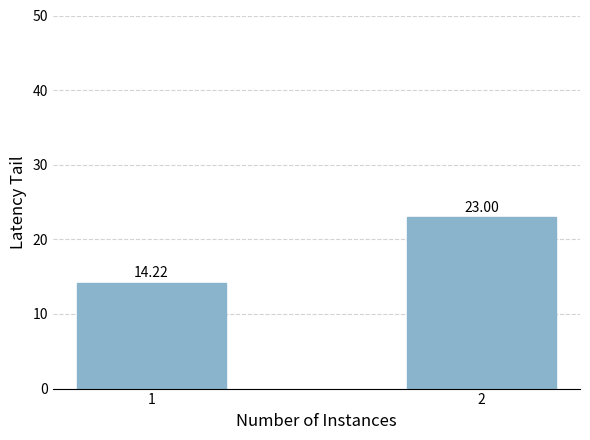

What is the change in value from 1 to 2?

+8.8